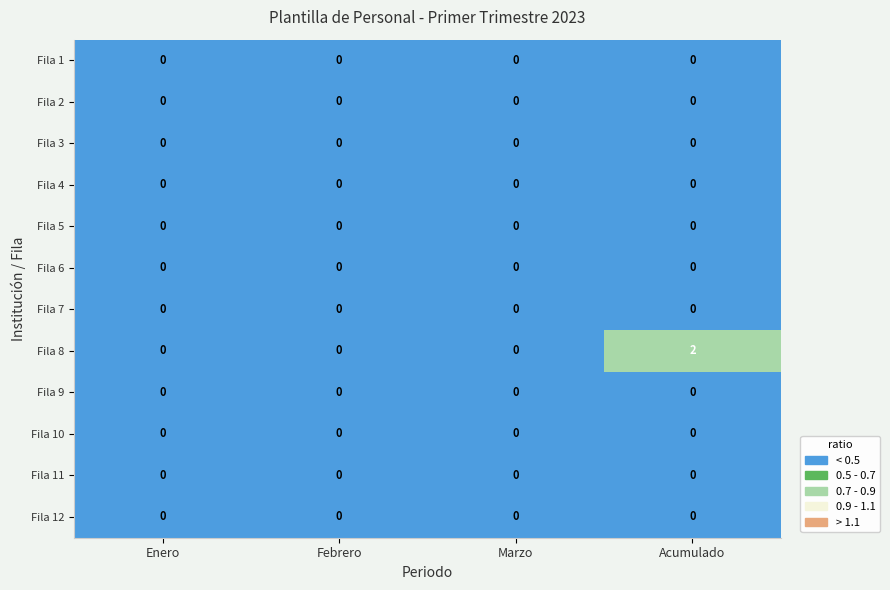

The value of Fila 4 at Enero is 0. True or false?

True